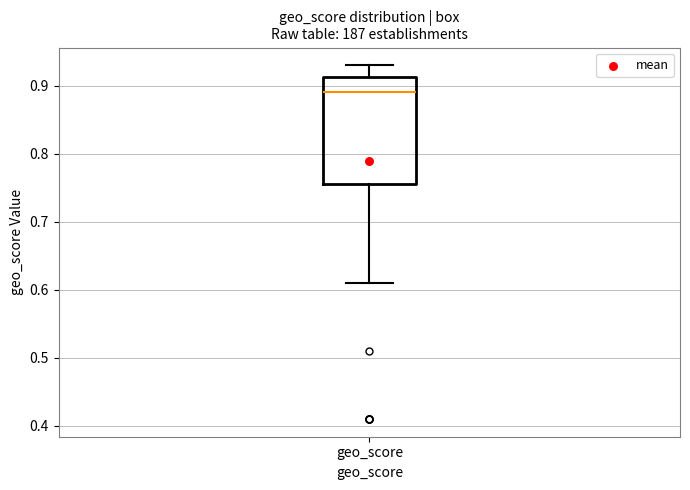

Where is the upper edge of the box for geo_score on the y-axis? The values are not printed on the chart, so give them approximately, as read against the axis.

0.91